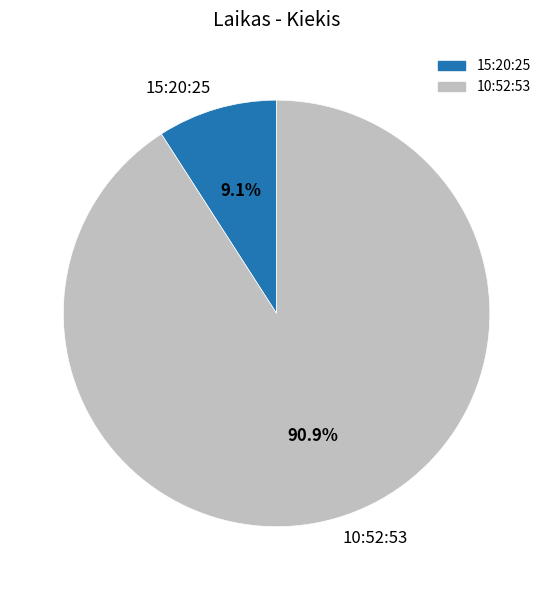

Which slice is the smallest?

15:20:25